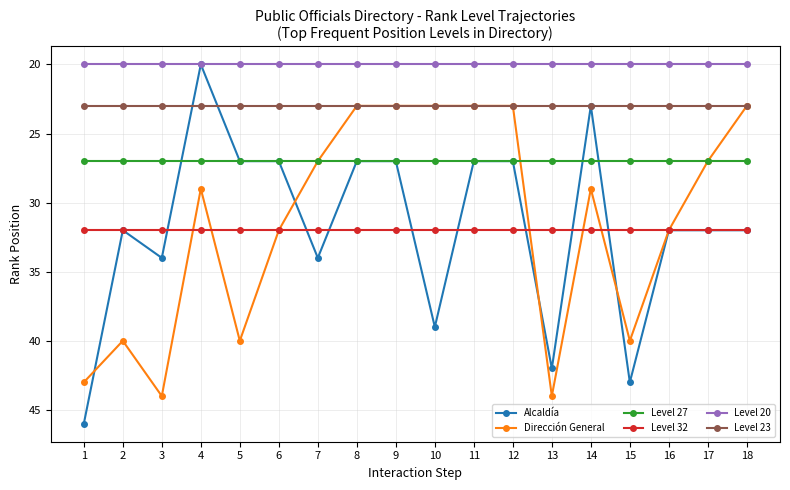

Which category has the highest value across all series?

1